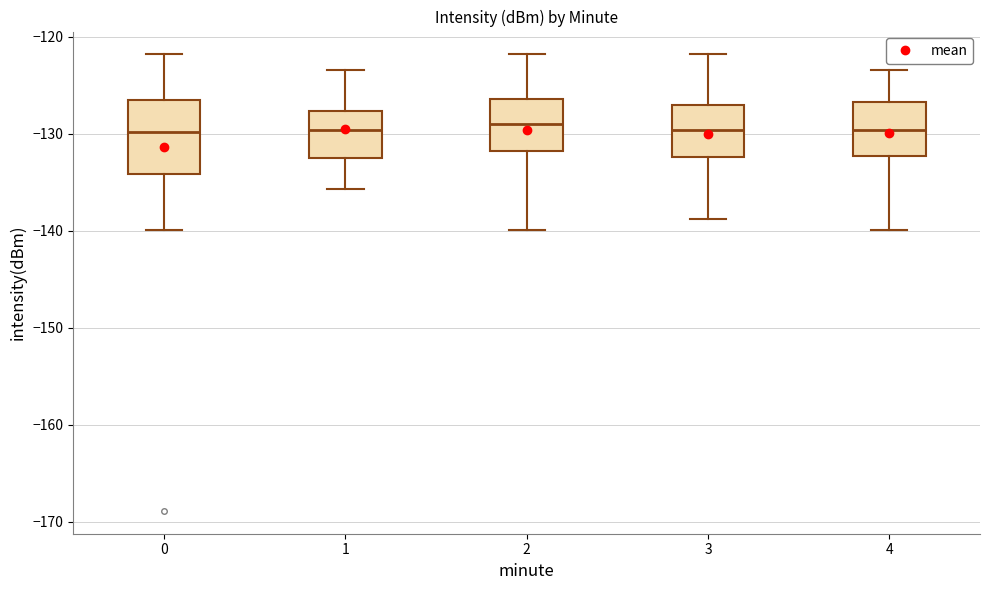

Where does the upper whisker of the box at x = 3 end on the y-axis? The values are not printed on the chart, so give them approximately, as read against the axis.

-122